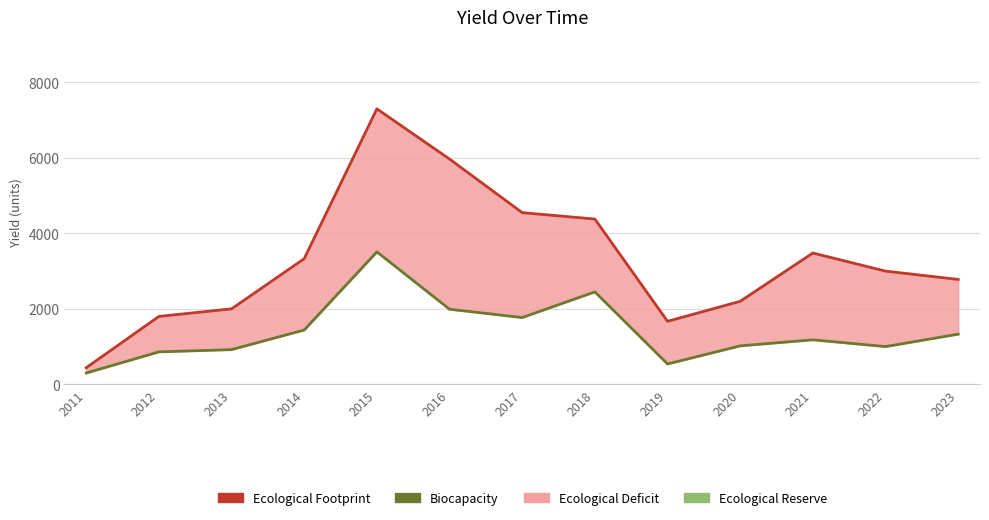

Between 2017 and 2022, which series saw the biggest shift?

Ecological Footprint